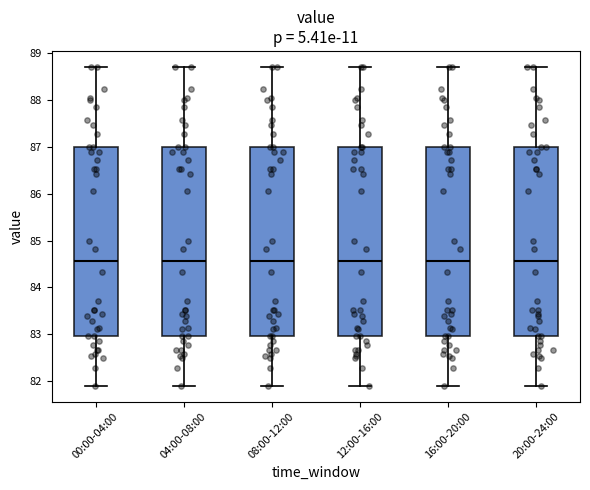

Reading left to right, transcribe this box plot: for each box, give where its median line is, the range the box spans, and where its two whiskers end, as read against the y-axis. The values are not printed on the chart, so give them approximately, as read against the axis.

00:00-04:00: median 84.6, box 83.0 to 87.0, whiskers 81.9 to 88.7
04:00-08:00: median 84.6, box 83.0 to 87.0, whiskers 81.9 to 88.7
08:00-12:00: median 84.6, box 83.0 to 87.0, whiskers 81.9 to 88.7
12:00-16:00: median 84.6, box 83.0 to 87.0, whiskers 81.9 to 88.7
16:00-20:00: median 84.6, box 83.0 to 87.0, whiskers 81.9 to 88.7
20:00-24:00: median 84.6, box 83.0 to 87.0, whiskers 81.9 to 88.7